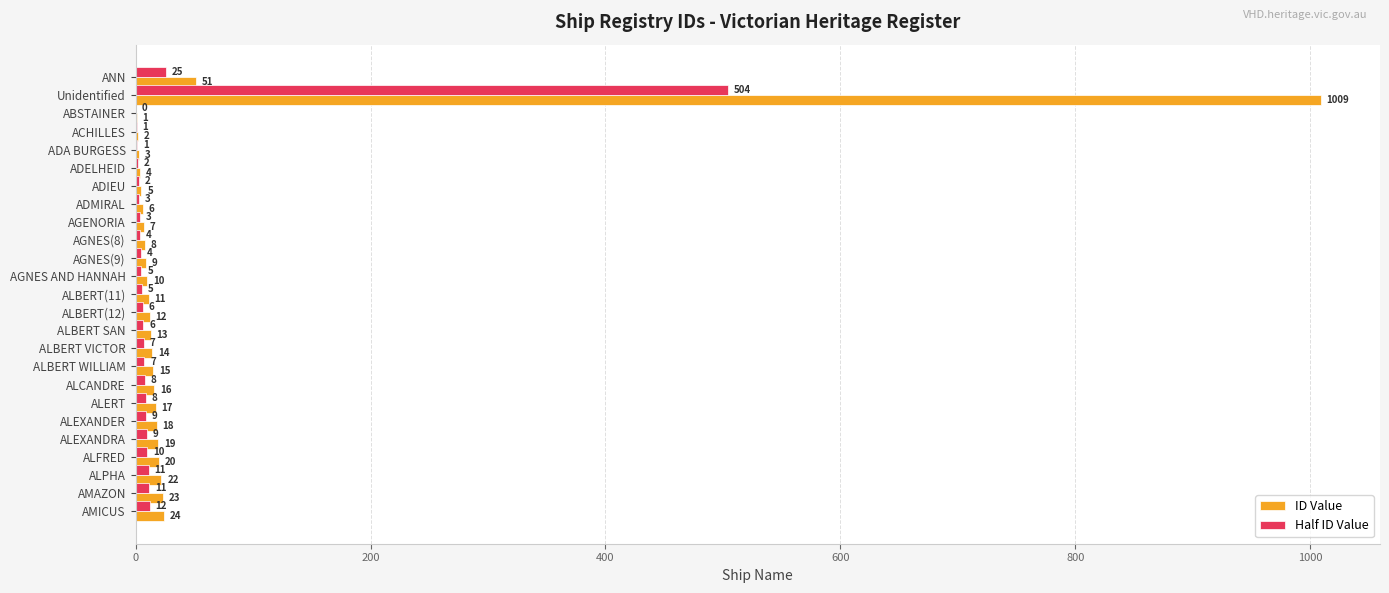

How many series are shown in this chart?

2